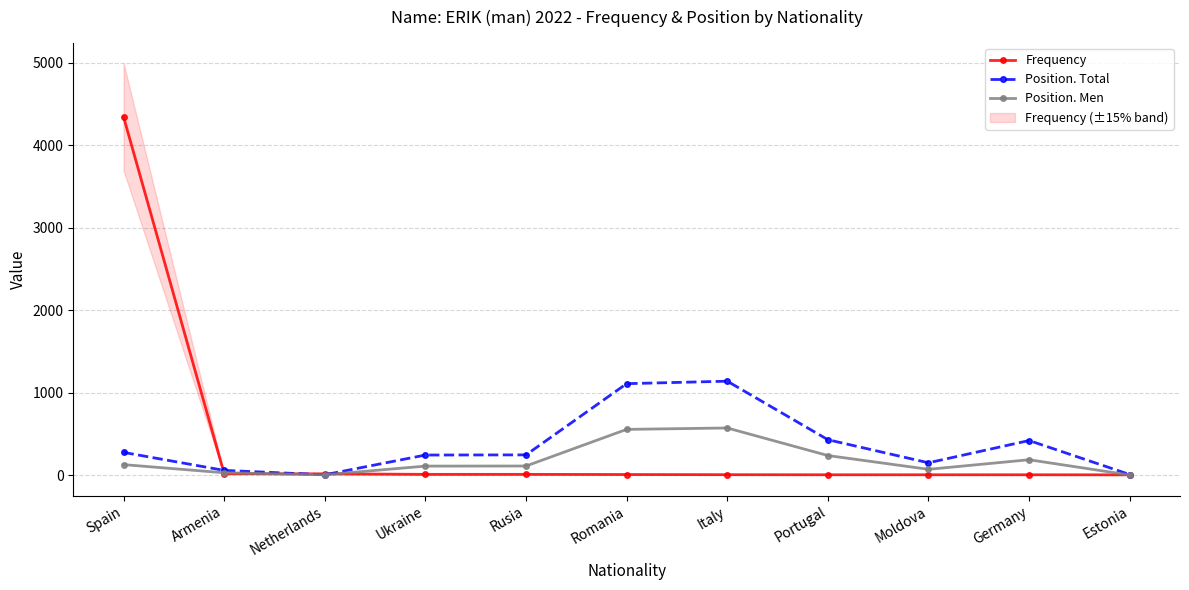

At which category is the sum across all series the highest?

Spain